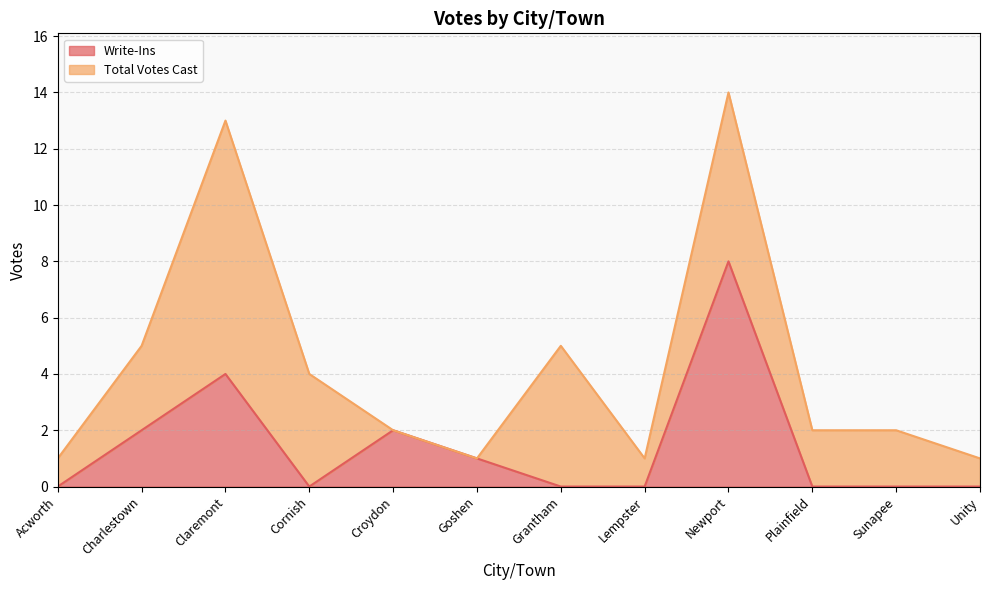

What is the label of the 11th point from the right?

Charlestown